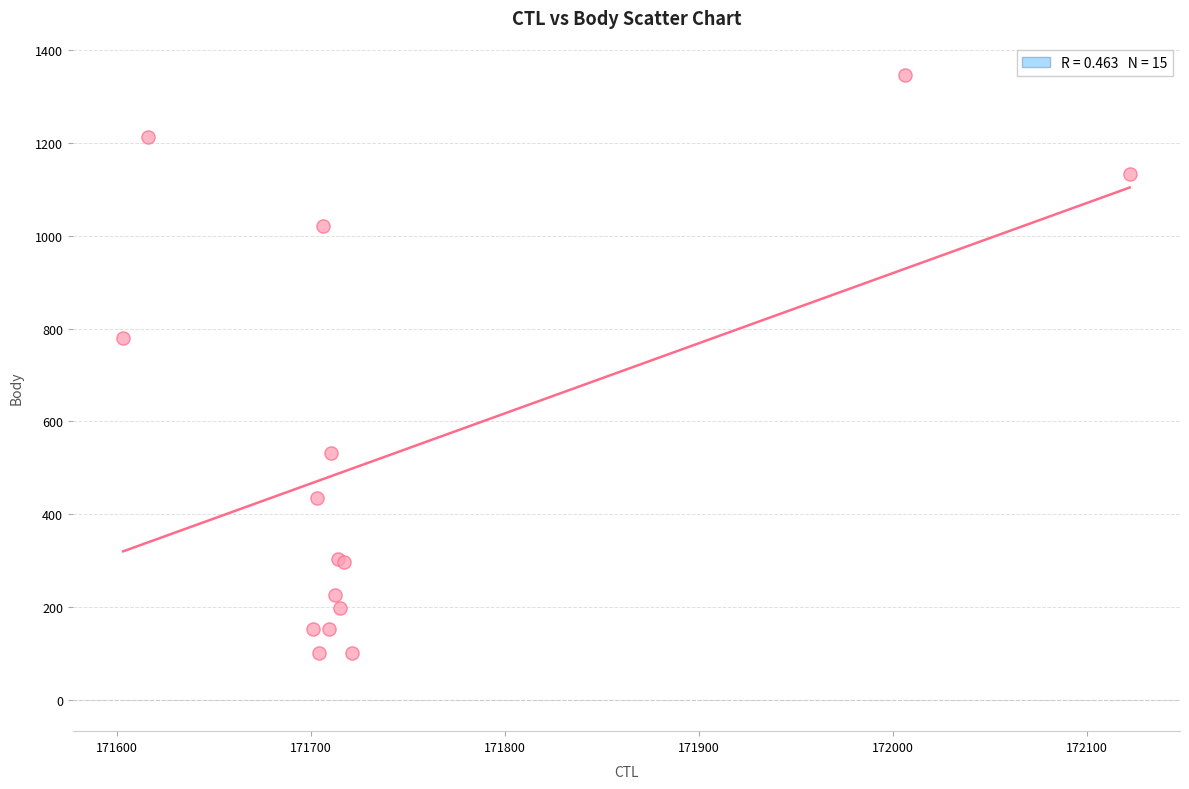

What Y value in the scatter plot is closest to 724?

780